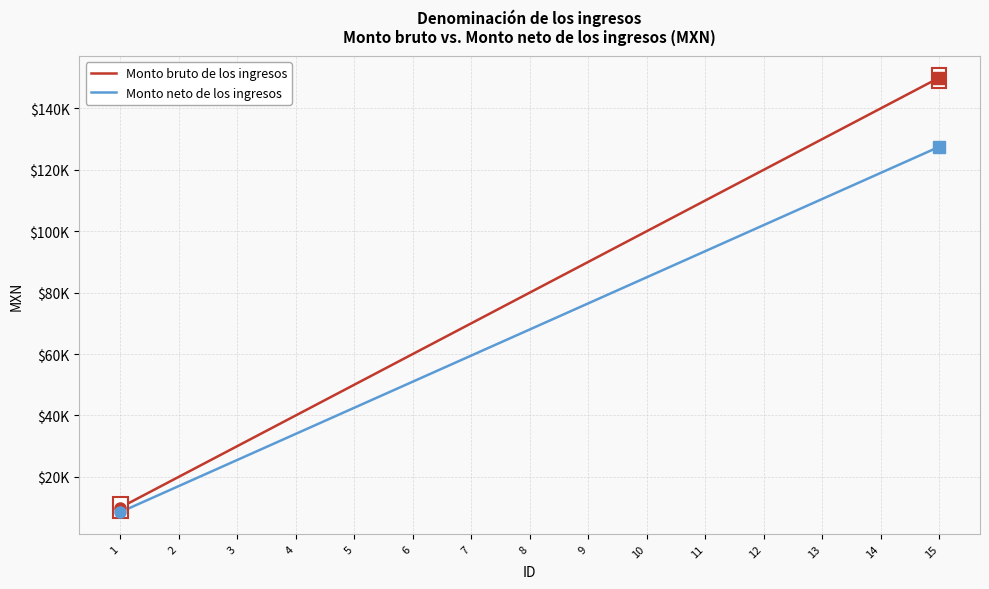

True or false: Monto bruto de los ingresos has more than 1 interior local peaks.

False